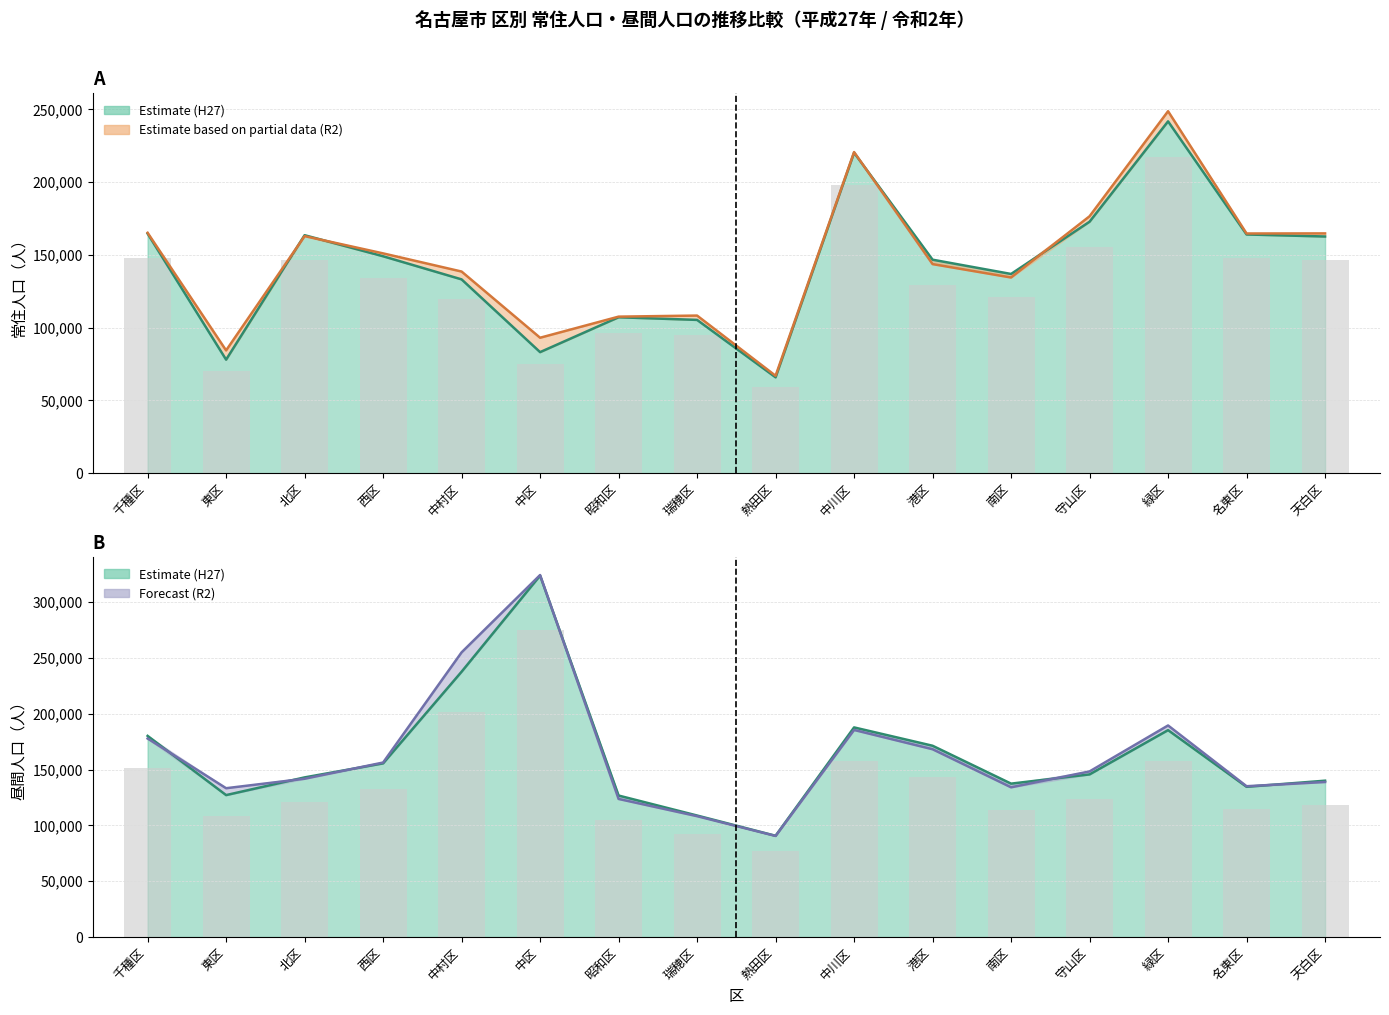

Is the value of 昼間人口_H27 at 中川区 greater than the value of 常住人口_R2 at 東区?

Yes